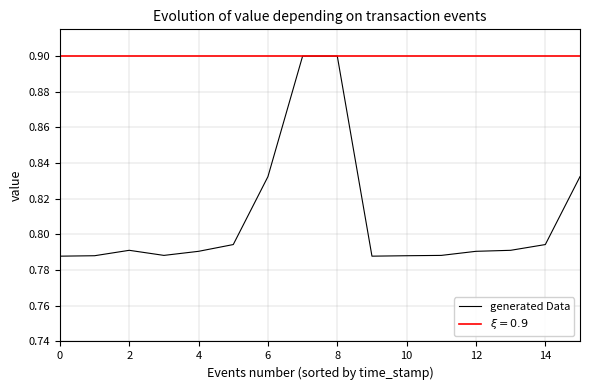

The value of generated Data at 0 is 0.3. True or false?

False